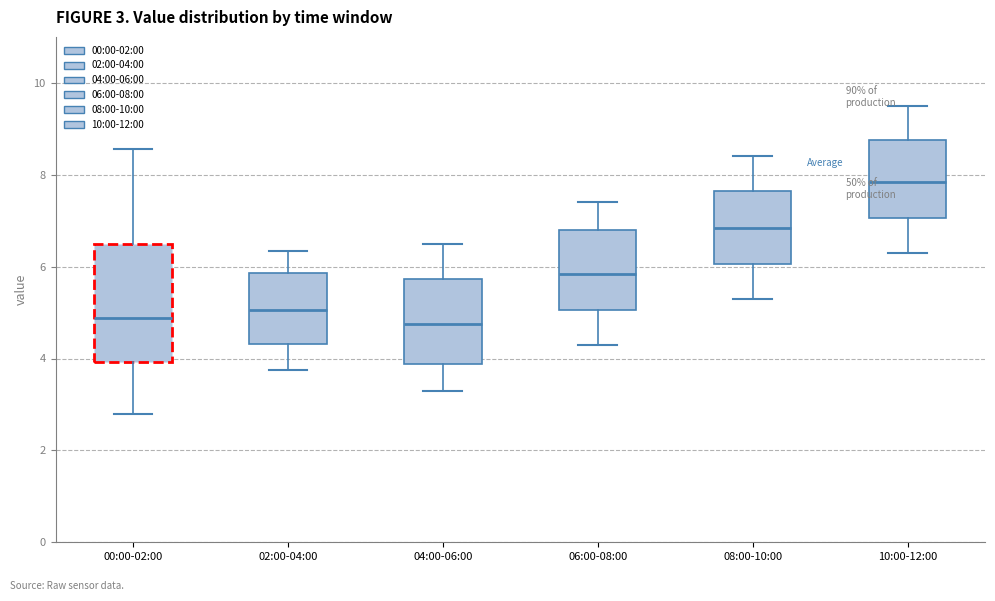

Which box is the tallest, from its lower edge to its upper edge?

00:00-02:00